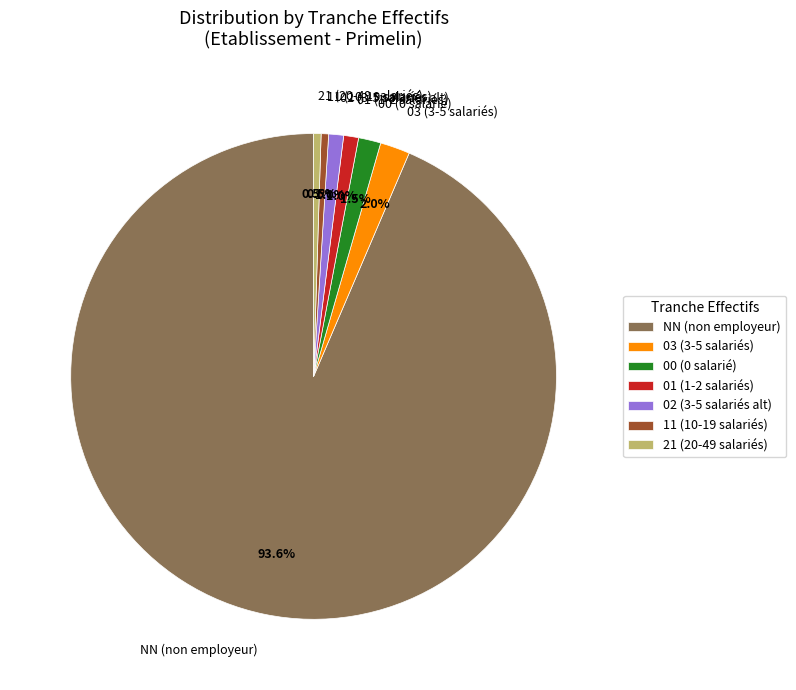

Count the number of slices in the pie.

7